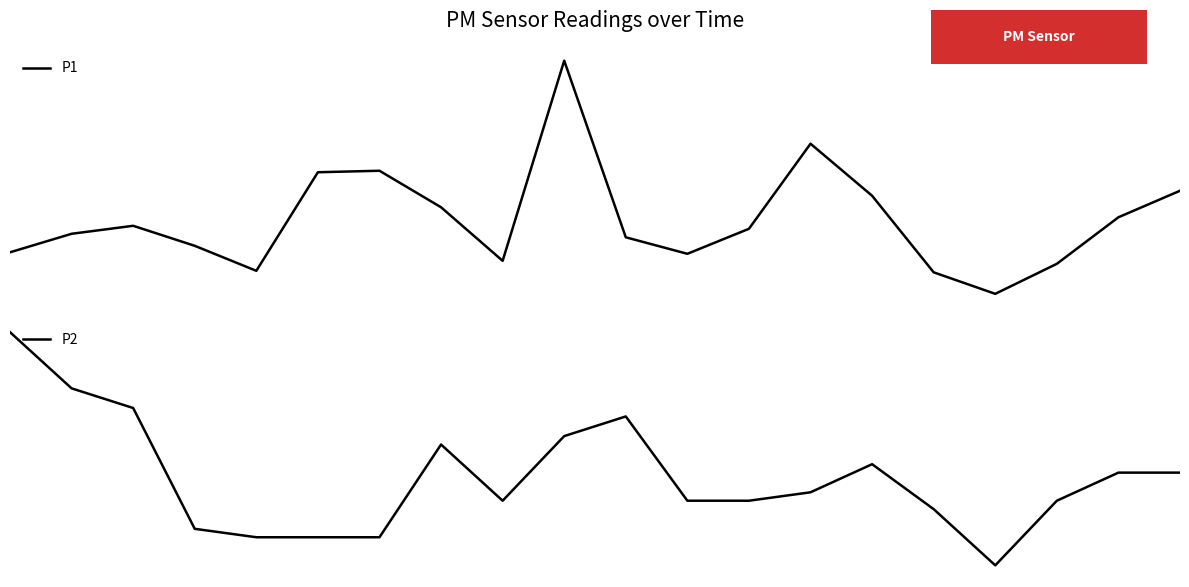

At which category is the sum across all series the highest?

9